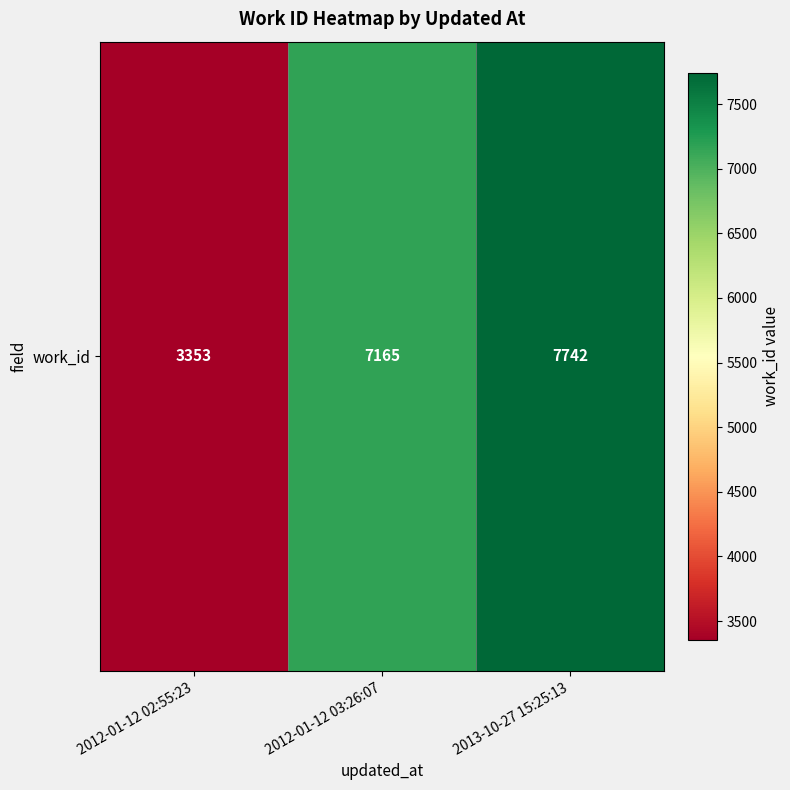

The value at 2013-10-27 15:25:13 is 7742. True or false?

True